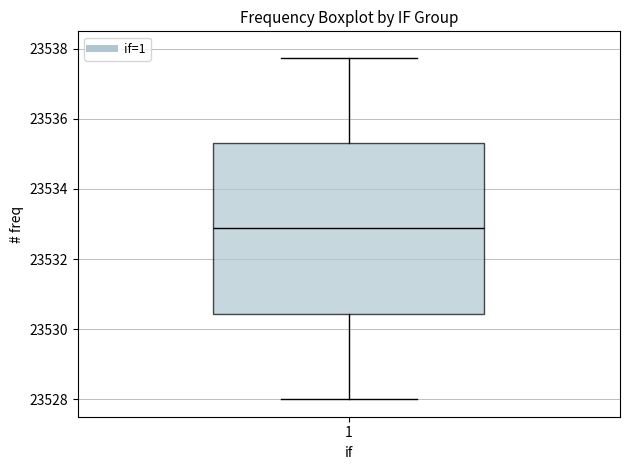

Read this box plot against the y-axis: the position of the median line, the range covered by the box, and the ends of both whiskers. The values are not printed on the chart, so give them approximately, as read against the axis.

median 23532.8, box 23530.4 to 23535.4, whiskers 23528.0 to 23537.8